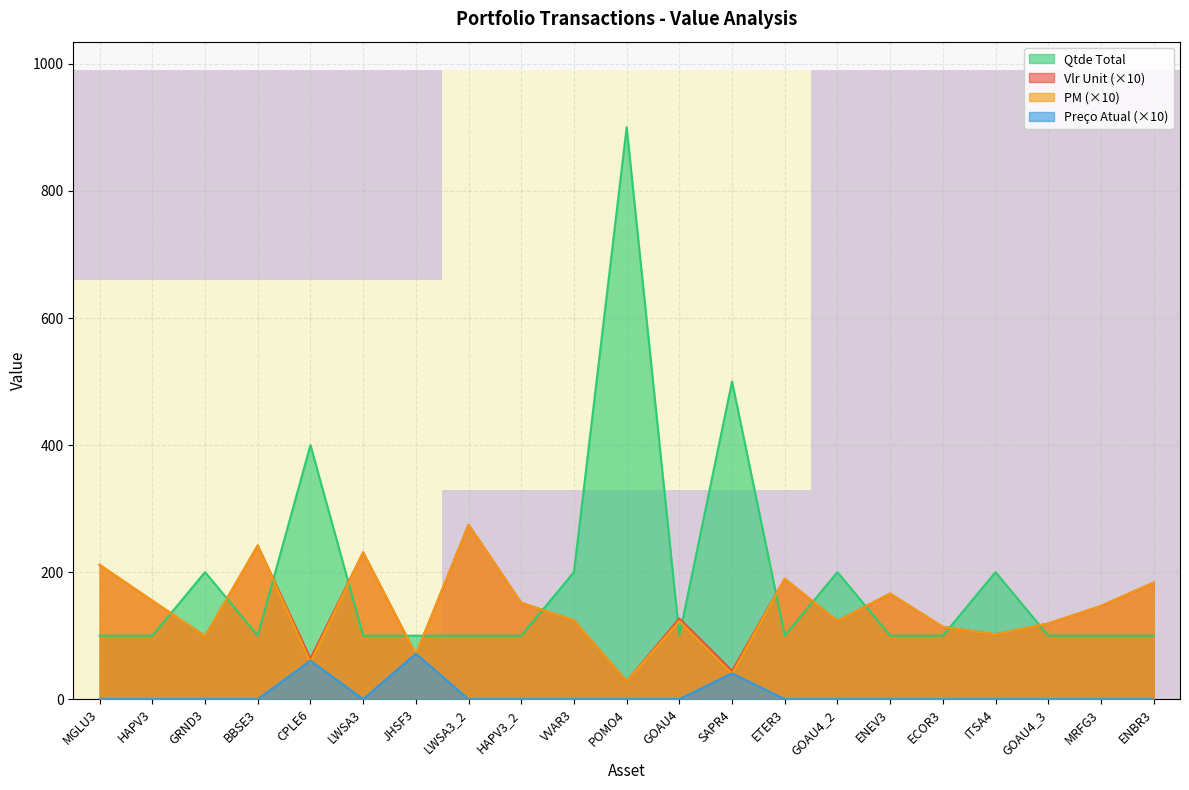

What is the highest value of the Qtde Total series?

900.0